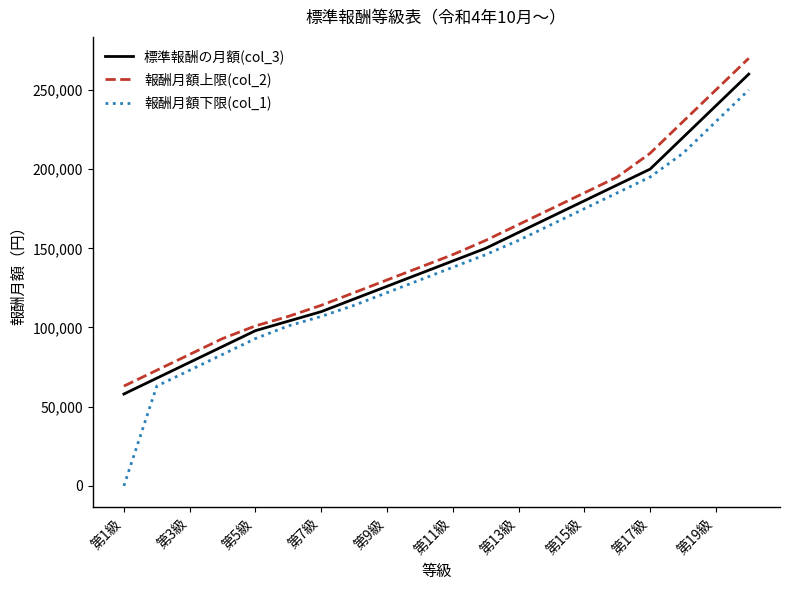

Which series has the largest range (max minus min)?

報酬月額下限(col_1)